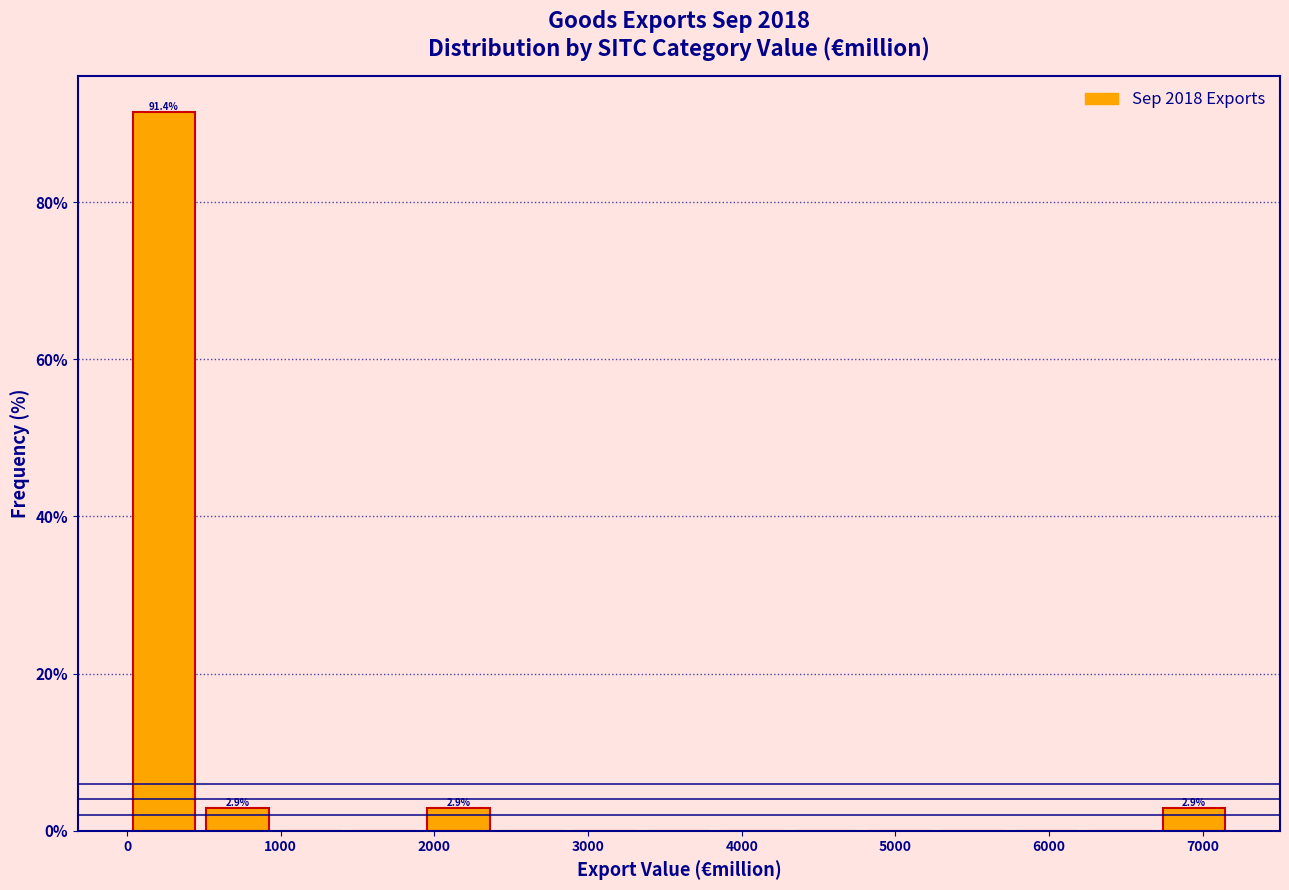

Over which range of the x-axis is the bar tallest?

0 to 500